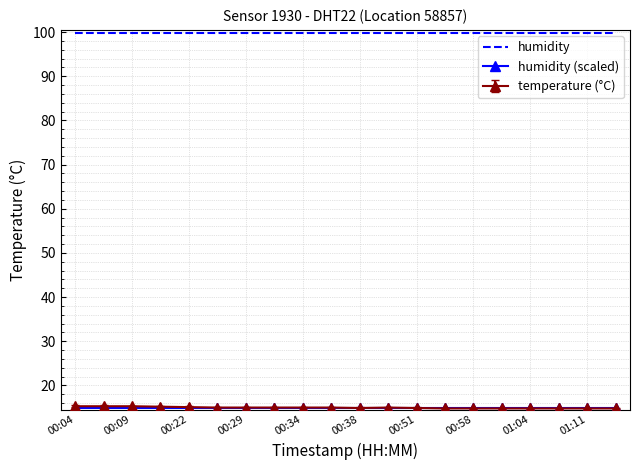

What is the maximum value shown in the chart?

99.9